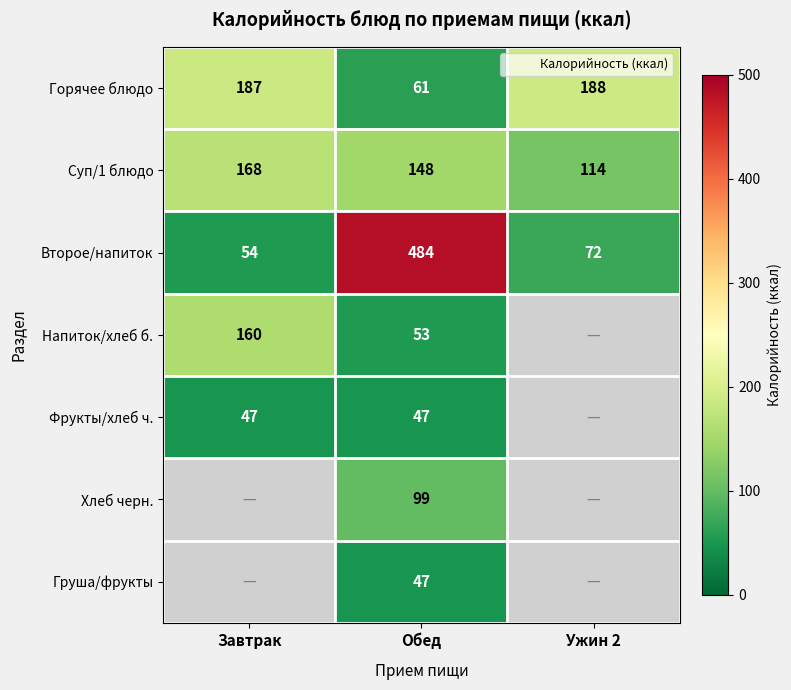

What is the difference between the maximum and second lowest values in the Суп/1 блюдо series?

20.0